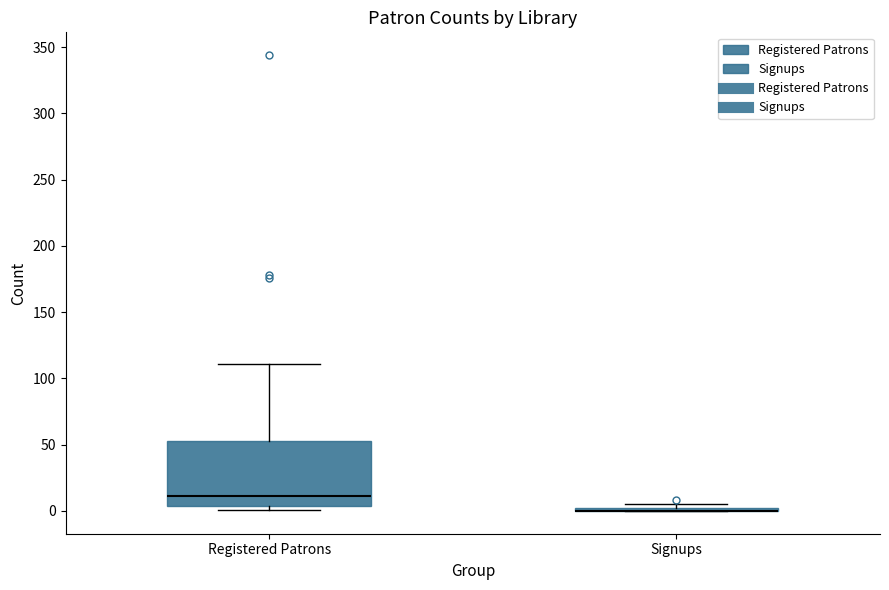

Which box is the tallest, from its lower edge to its upper edge?

Registered Patrons